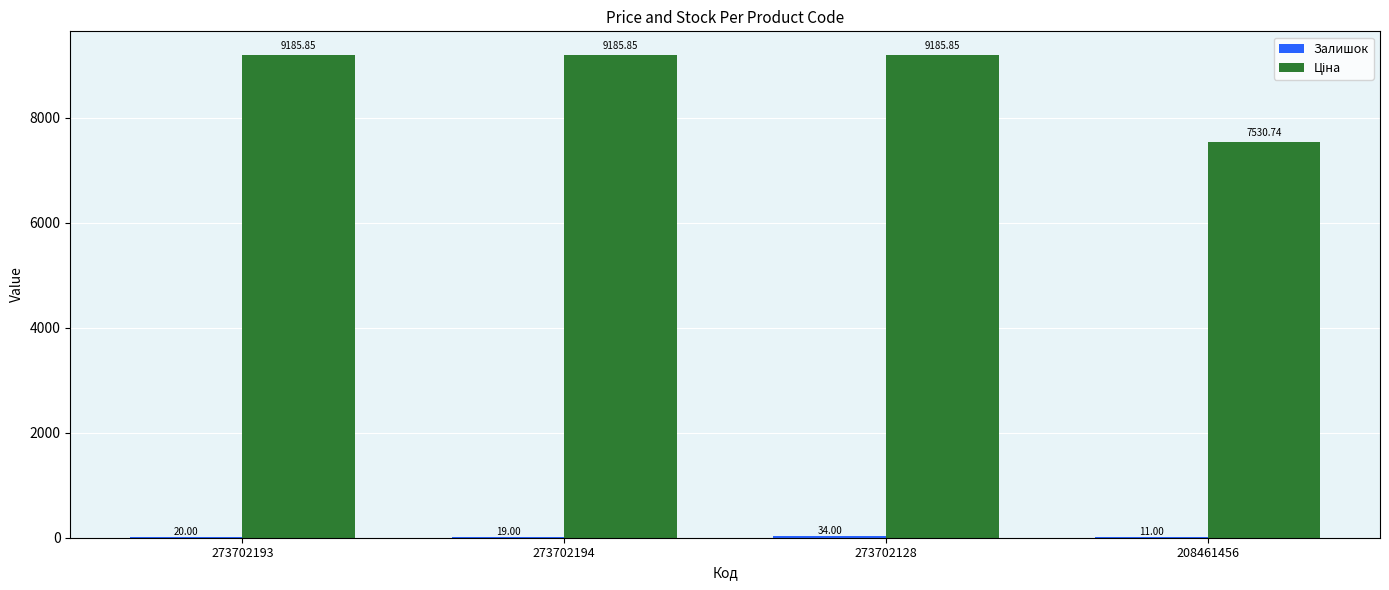

At which category is the sum across all series the highest?

273702128